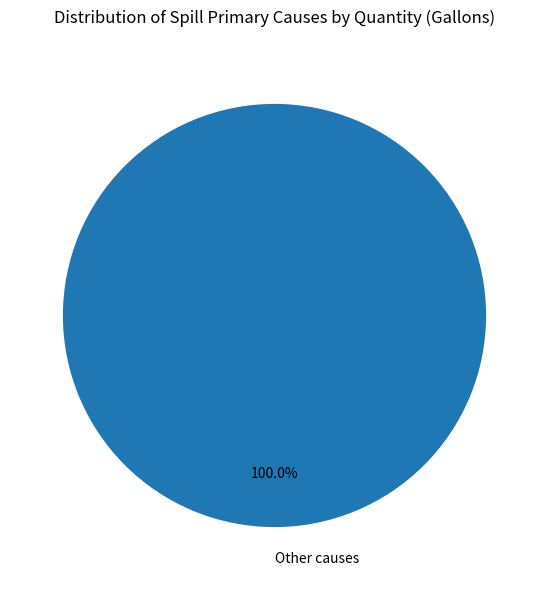

Is there a majority slice in this chart?

Yes